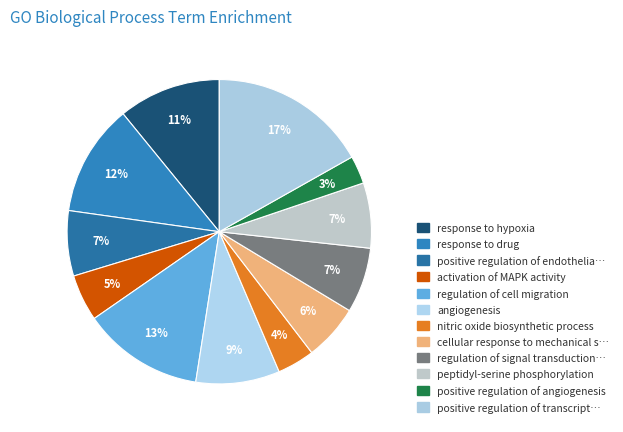

Is there any slice that represents more than half of the pie?

No